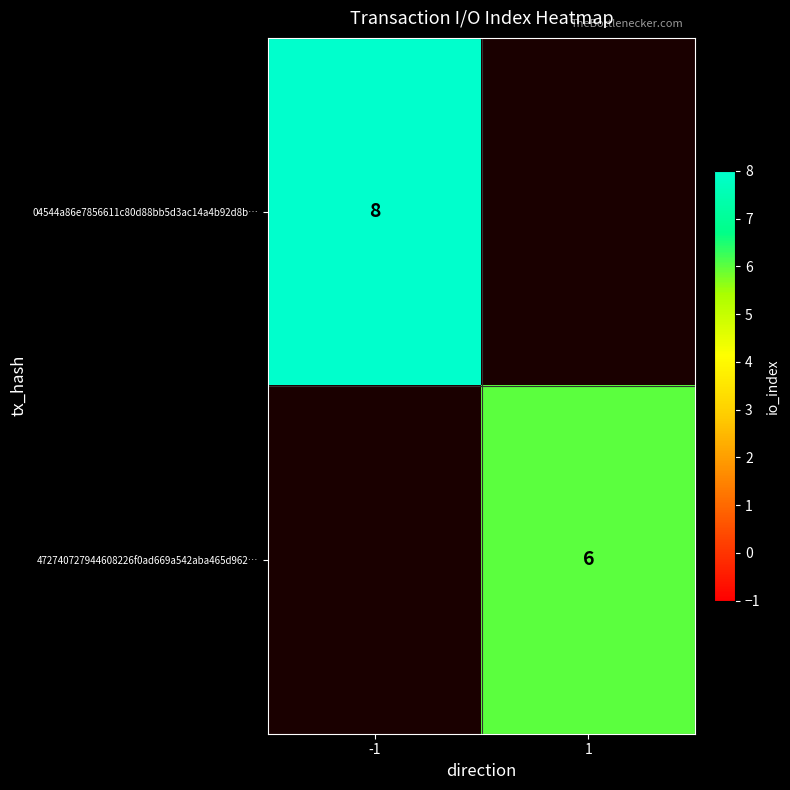

Is the value of 472740727944608226f0ad669a542aba465d962… at 1 greater than the value of 04544a86e7856611c80d88bb5d3ac14a4b92d8b… at -1?

No